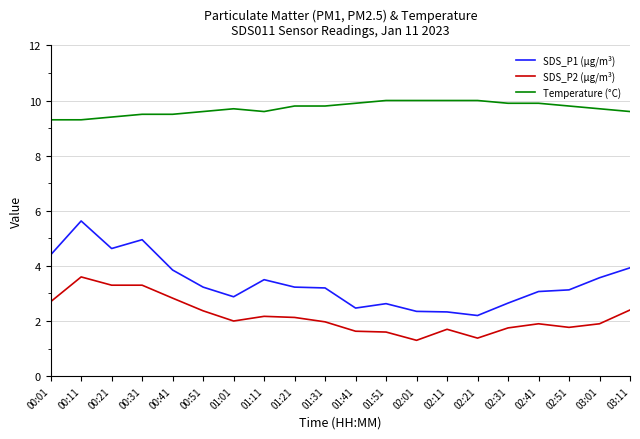

What position from the left is 00:31?

4